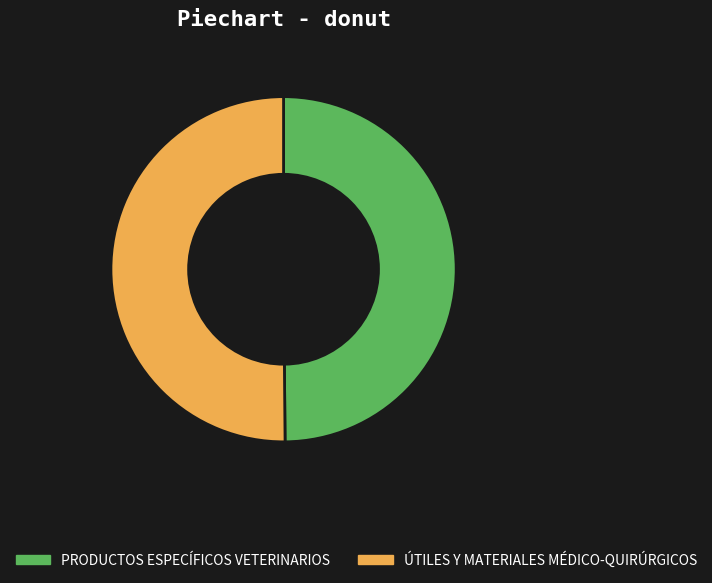

Is the sum of ÚTILES Y MATERIALES MÉDICO-QUIRÚRGICOS and PRODUCTOS ESPECÍFICOS VETERINARIOS greater than half?

Yes